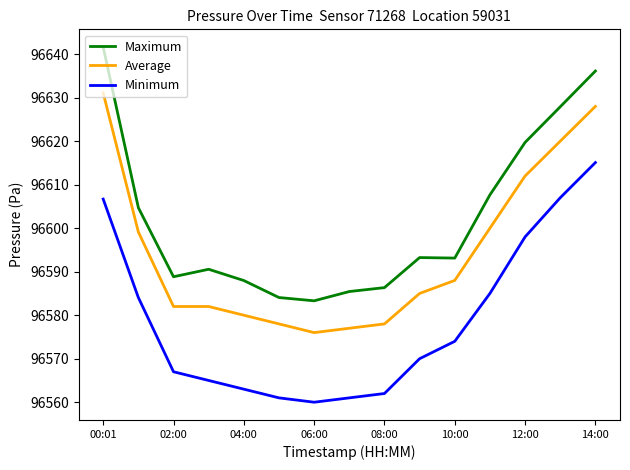

Rank the series by their maximum value, from lowest to highest.

Minimum, Average, Maximum